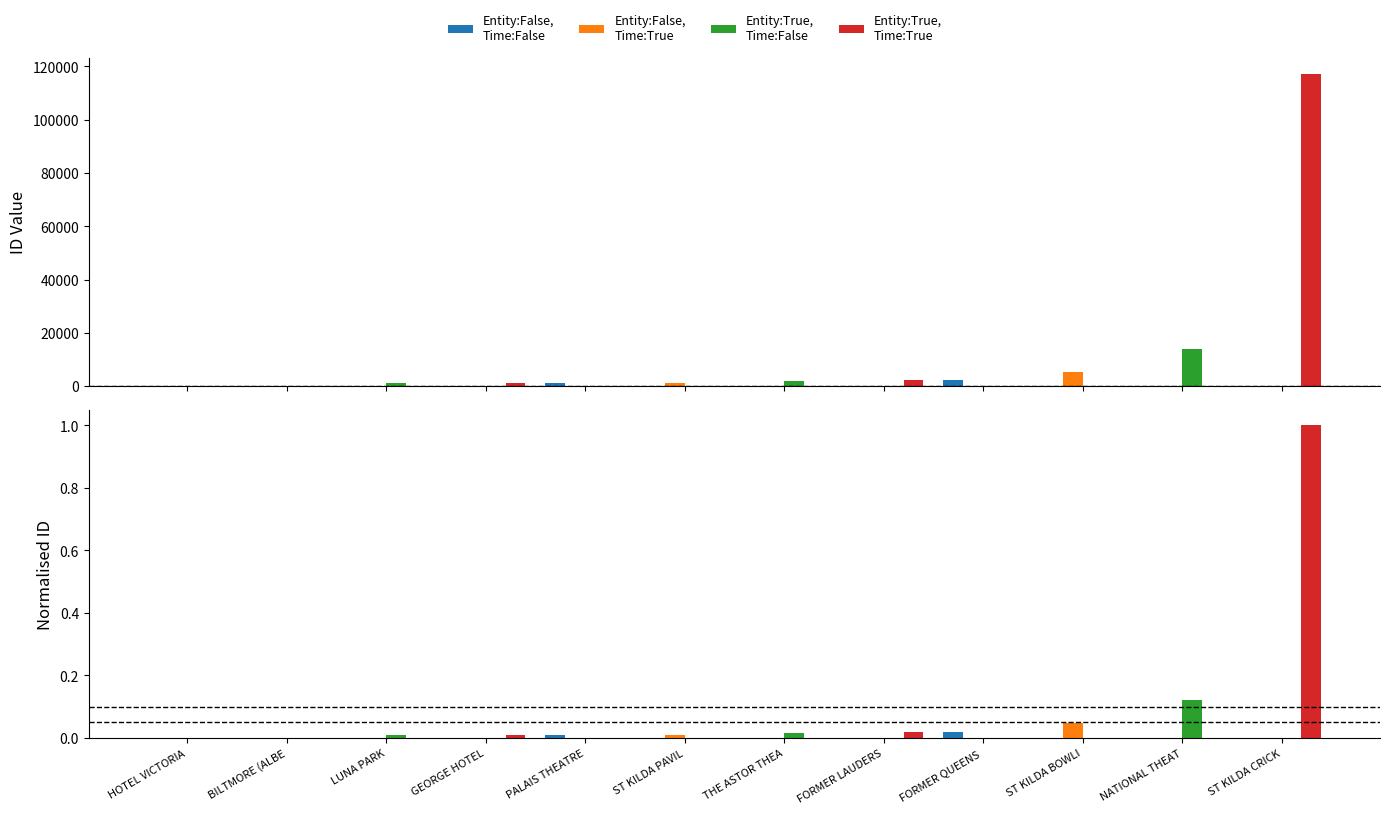

Which label corresponds to the largest value in the chart?

ST KILDA CRICK